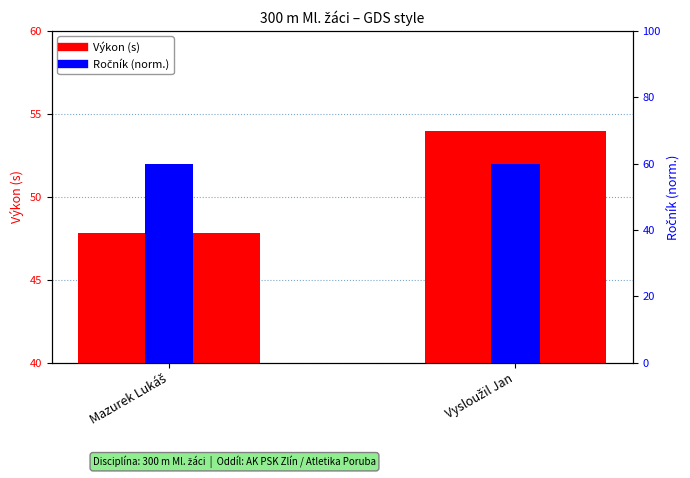

Rank the categories by Výkon (s) value from highest to lowest.

Vysloužil Jan, Mazurek Lukáš